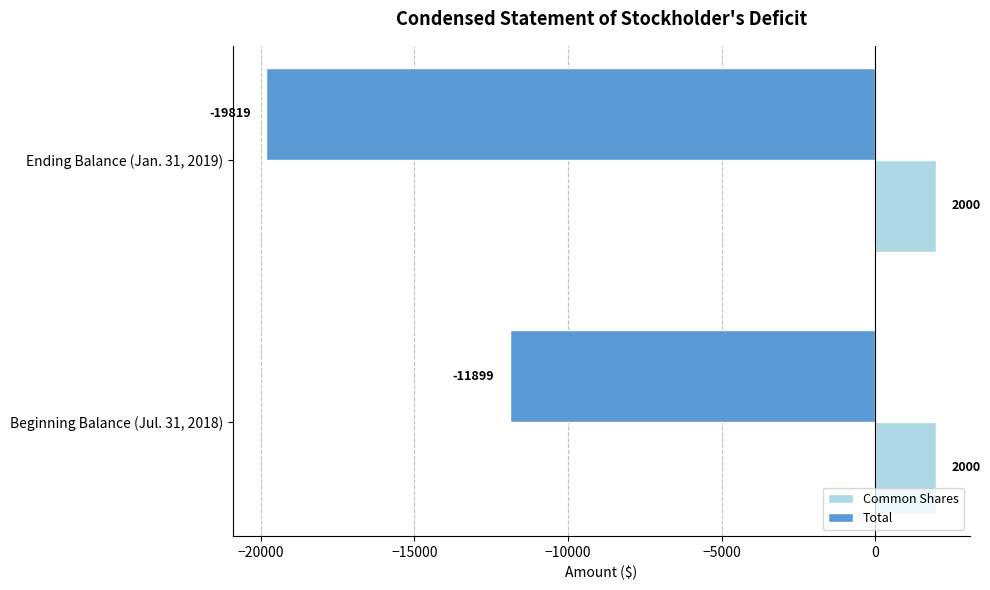

What is the lowest value of the Total series?

-19819